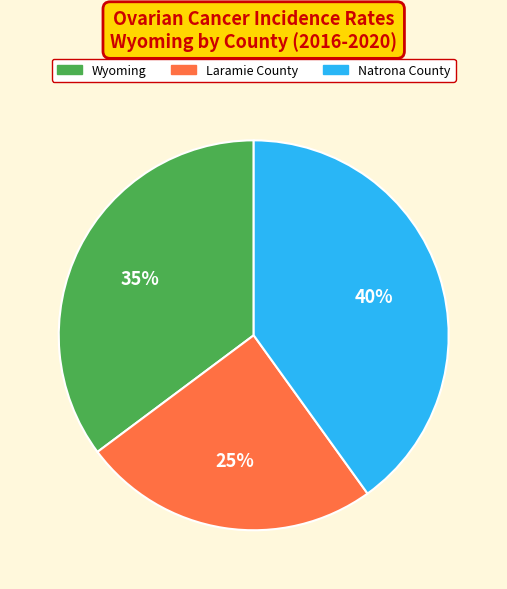

The Laramie County slice represents 15% of the pie. True or false?

False